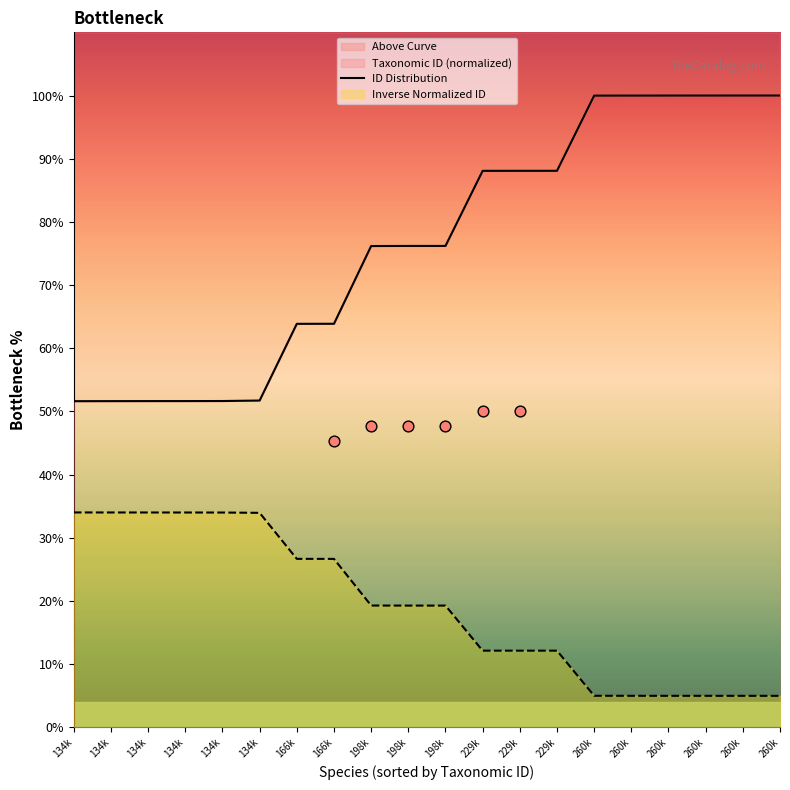

What is the change in value from 134k to 229k?

+36.4